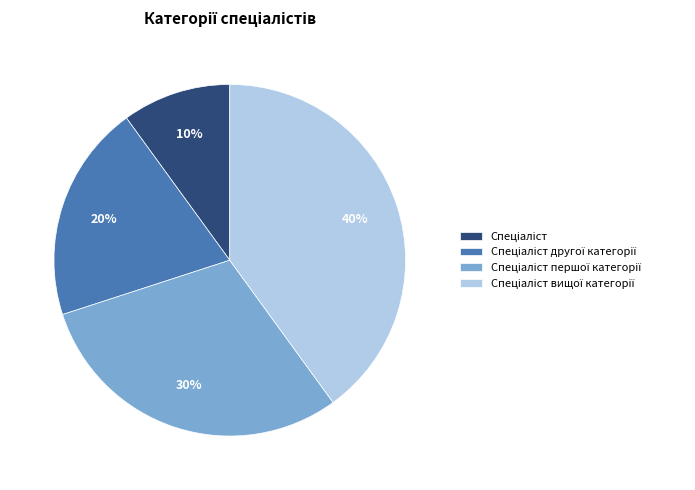

Does any single category account for the majority?

No